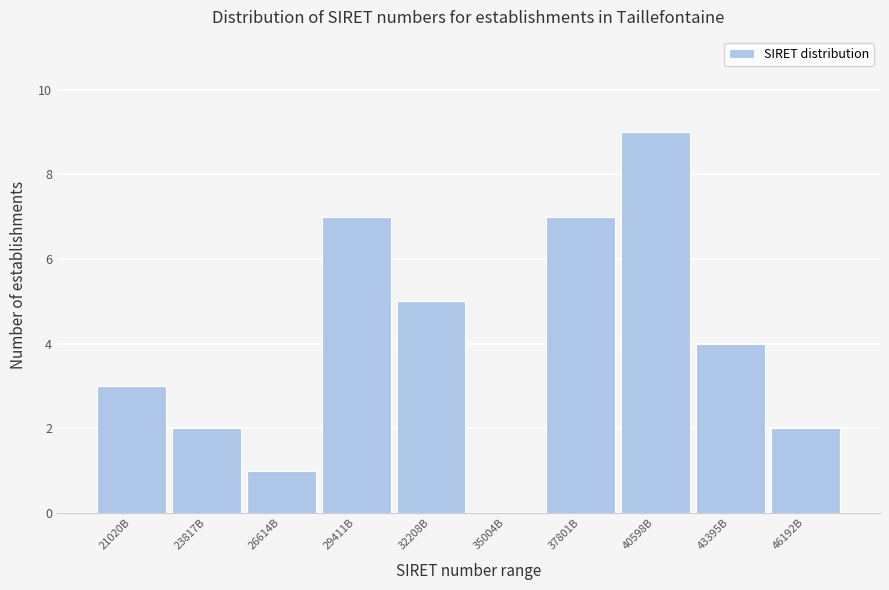

Reading left to right, transcribe all the data shown in this chart.

21020B=3	23817B=2	26614B=1	29411B=7	32208B=5	35004B=0	37801B=7	40598B=9	43395B=4	46192B=2